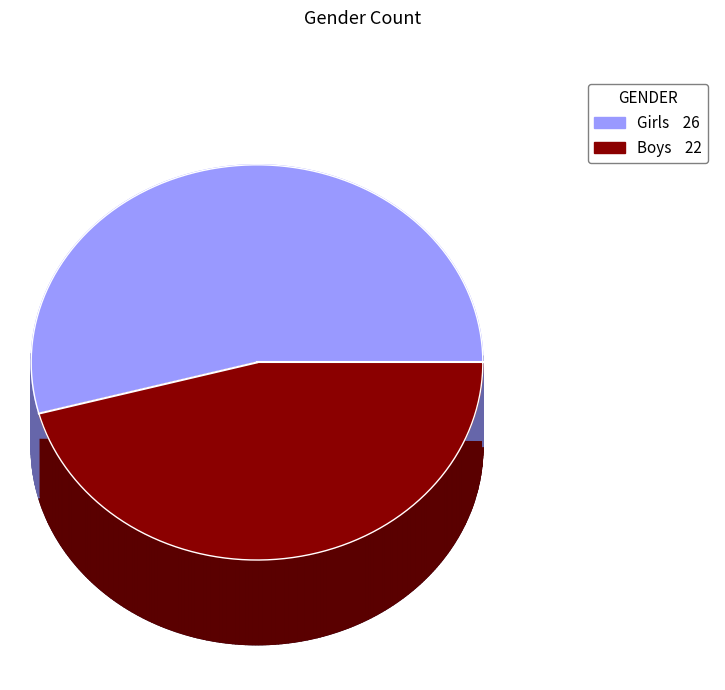

Is it true that Girls is 47% of the pie?

False